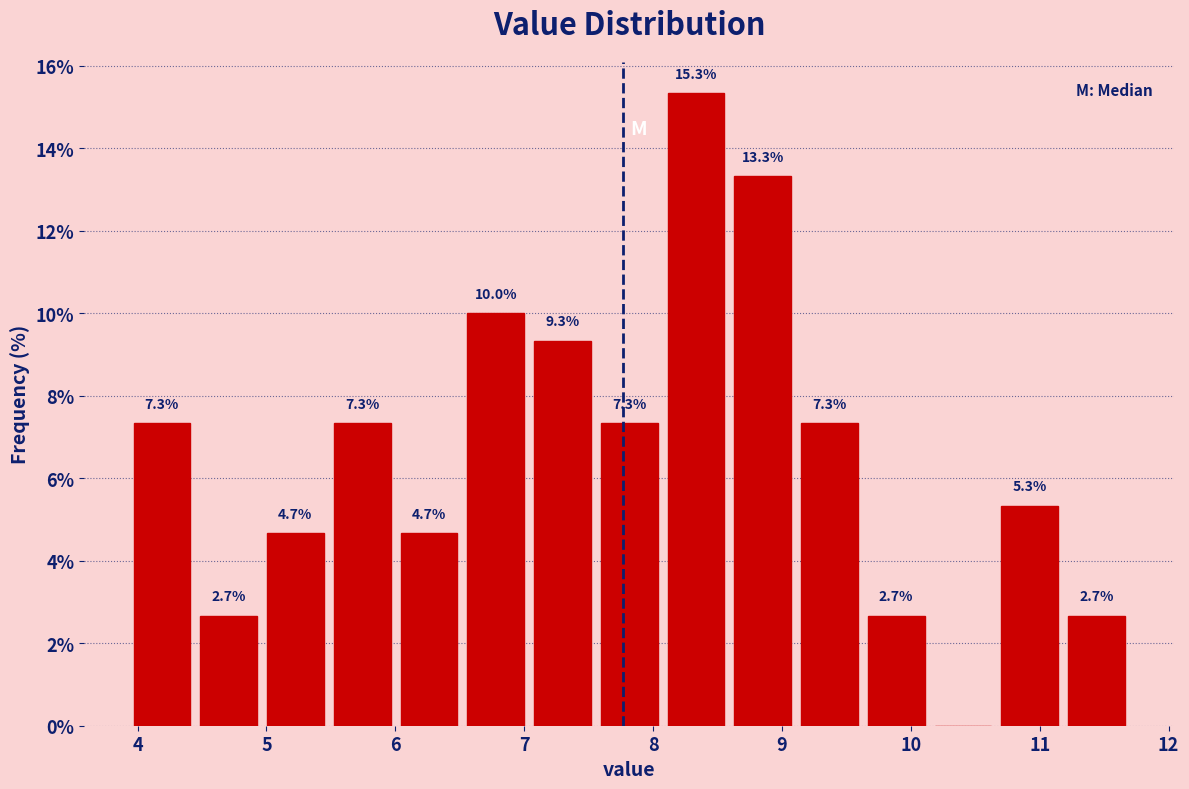

Which range on the x-axis has the tallest bar?

8.1 to 8.6